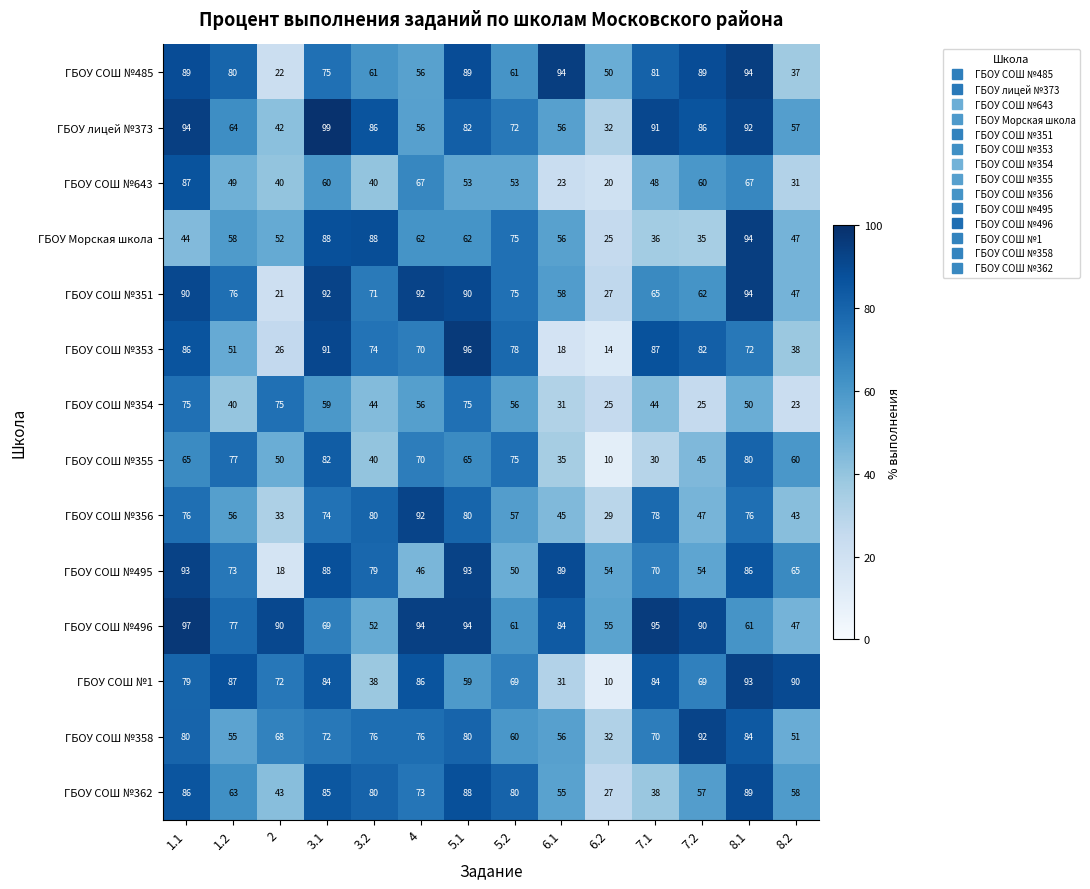

What is the difference between the maximum and second lowest values in the ГБОУ СОШ №351 series?

67